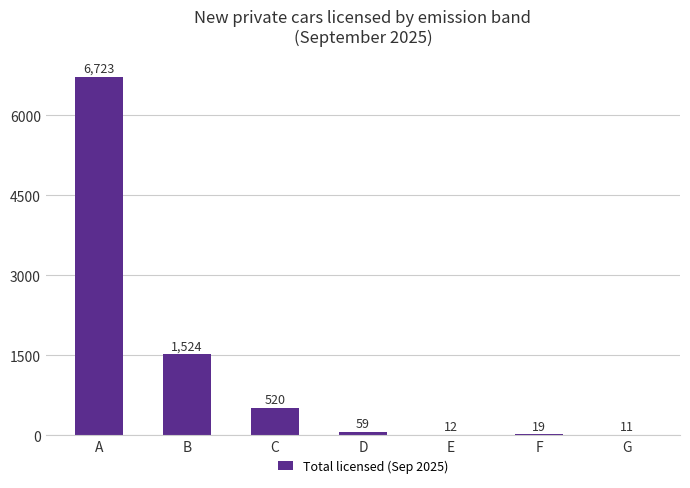

What is the sum of all values?

8868